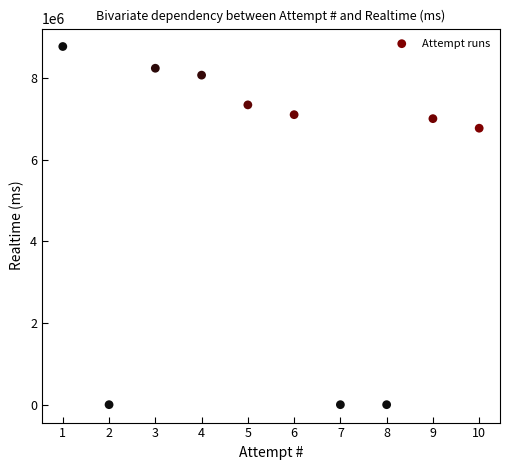

What is the average X value?

6